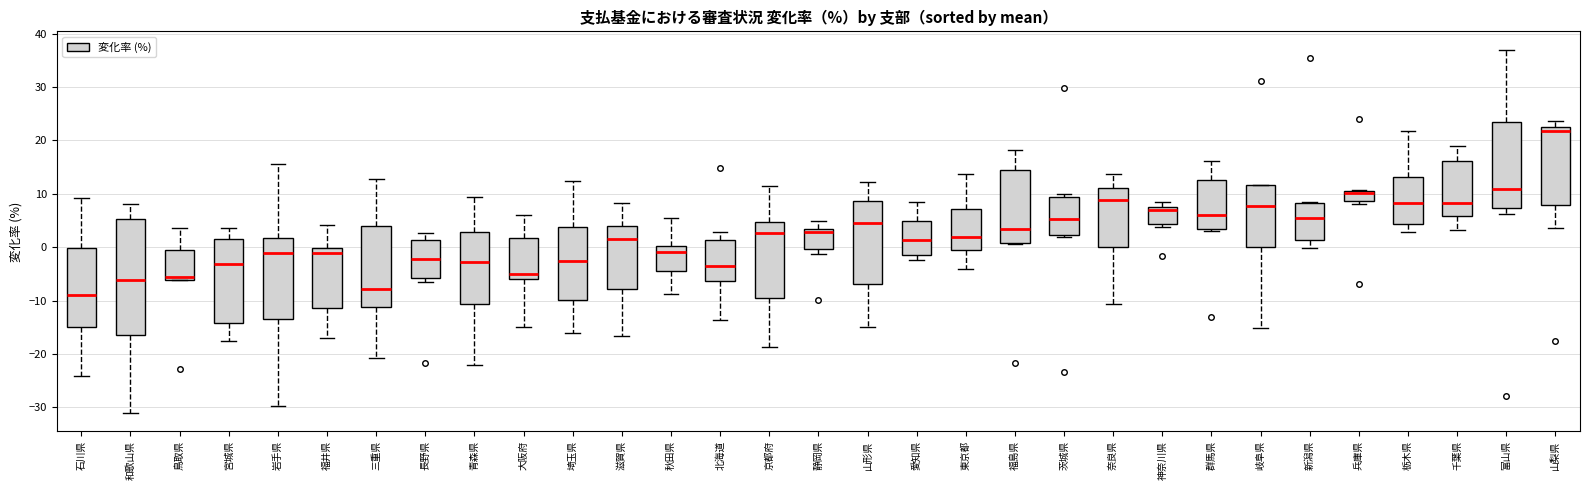

Which box has the highest median line?

山梨県